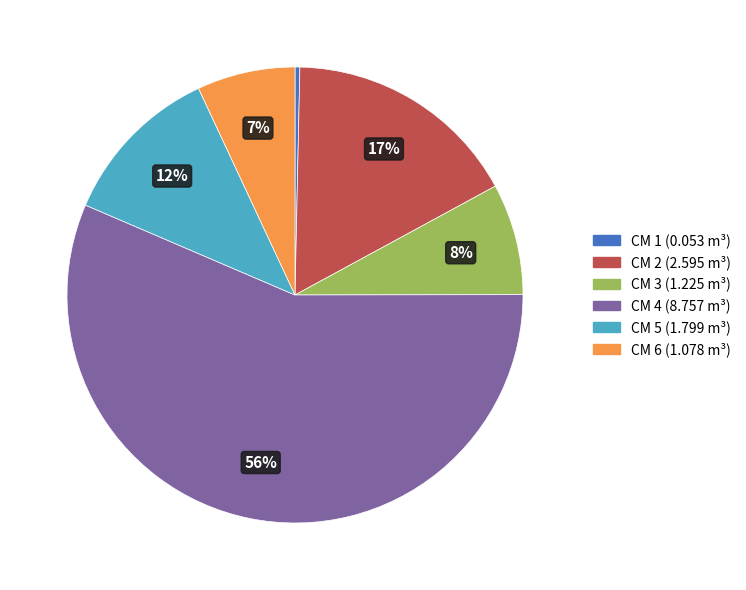

Which category has the biggest portion of the pie?

CM 4 (8.757 m³)